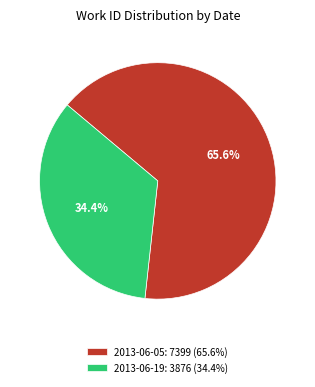

Is there a majority slice in this chart?

Yes